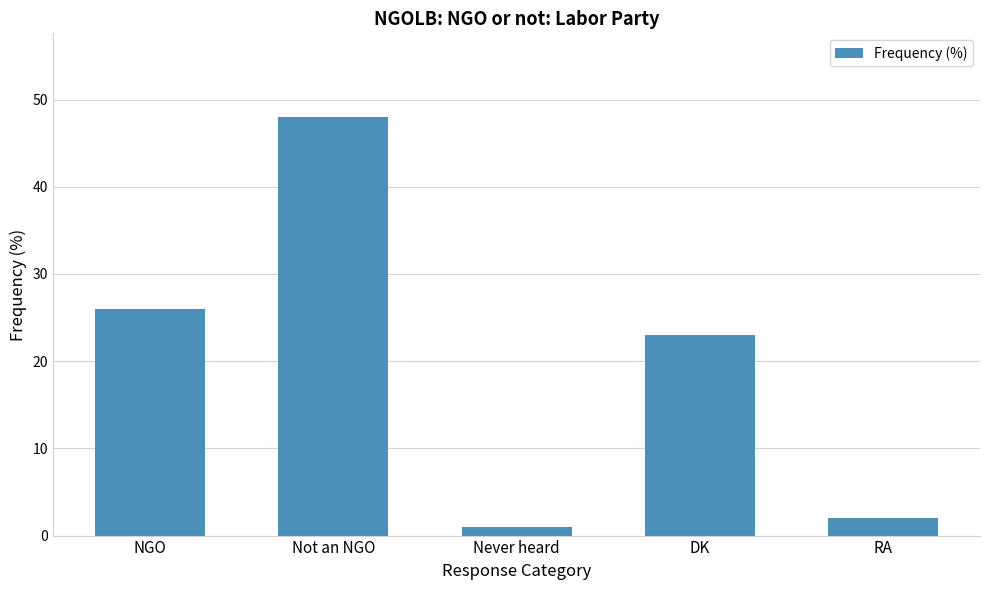

Reading left to right, transcribe all the data shown in this chart.

NGO=26	Not an NGO=48	Never heard=1	DK=23	RA=2